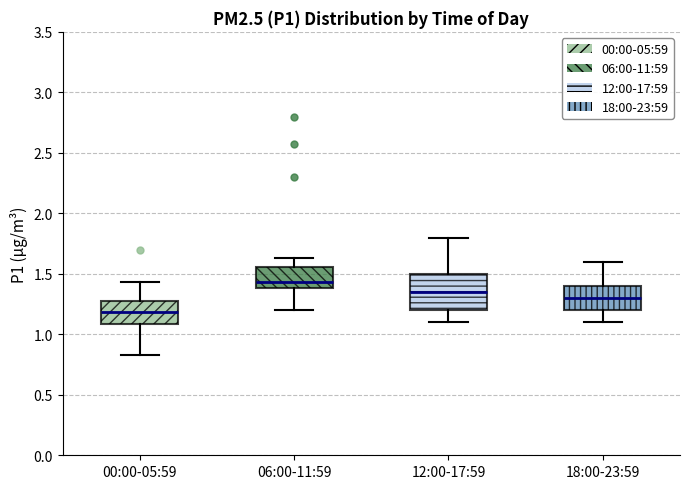

Which box is the tallest, from its lower edge to its upper edge?

12:00-17:59